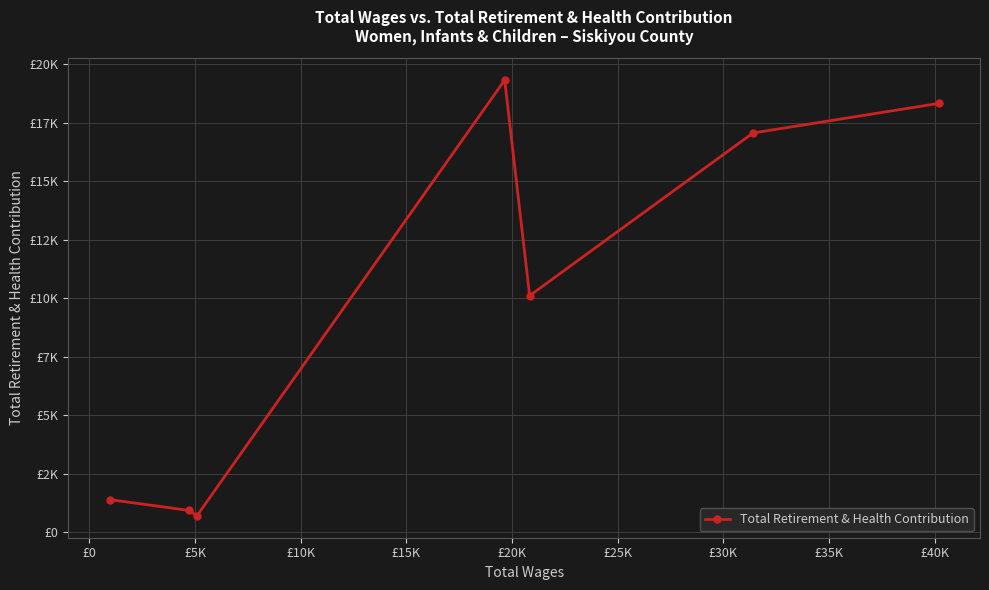

Is this an area chart (filled region under the line)?

No